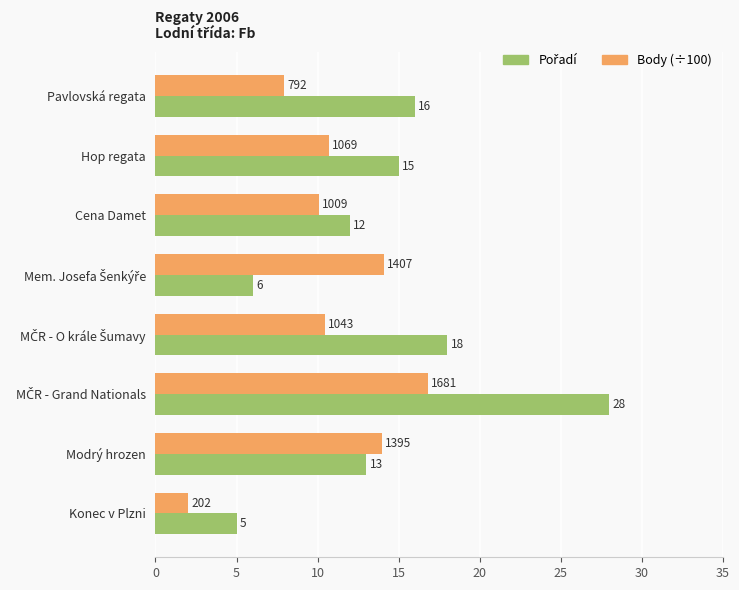

What is the sum of all Body (÷100) values?

86.0